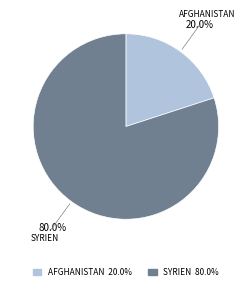

Is there a majority slice in this chart?

Yes